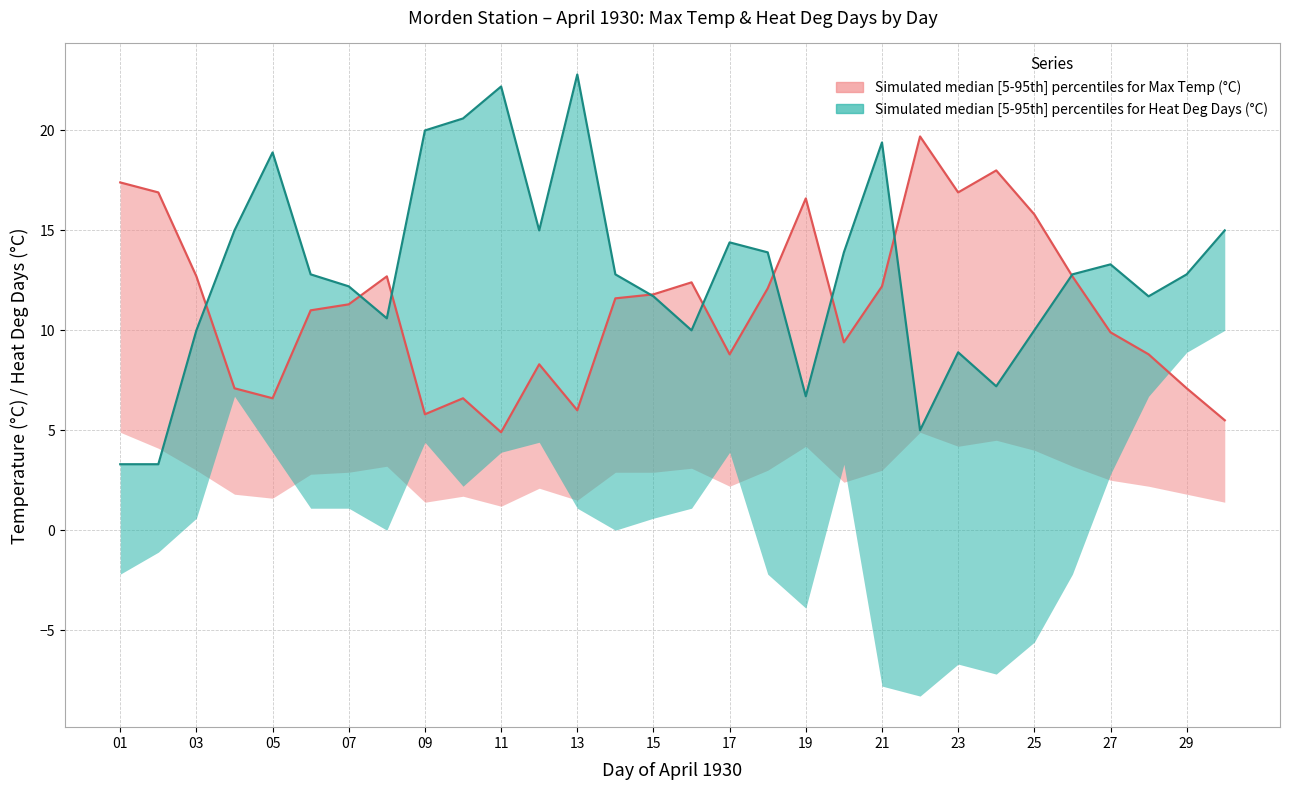

In Heat Deg Days median (°C), how many points are lower than both neighbors (excluding endpoints)?

7